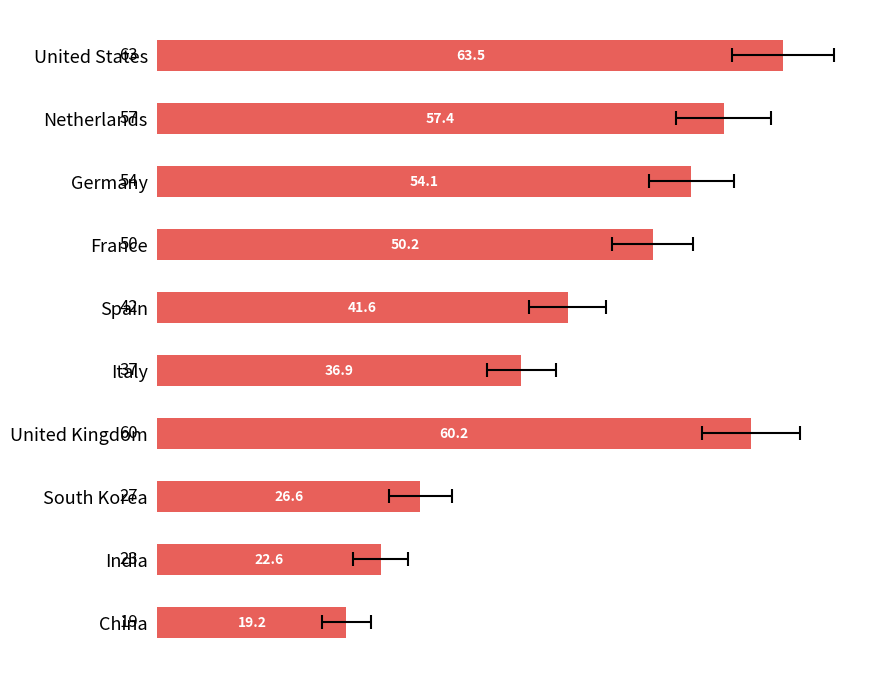

What is the sum of all values?

432.4